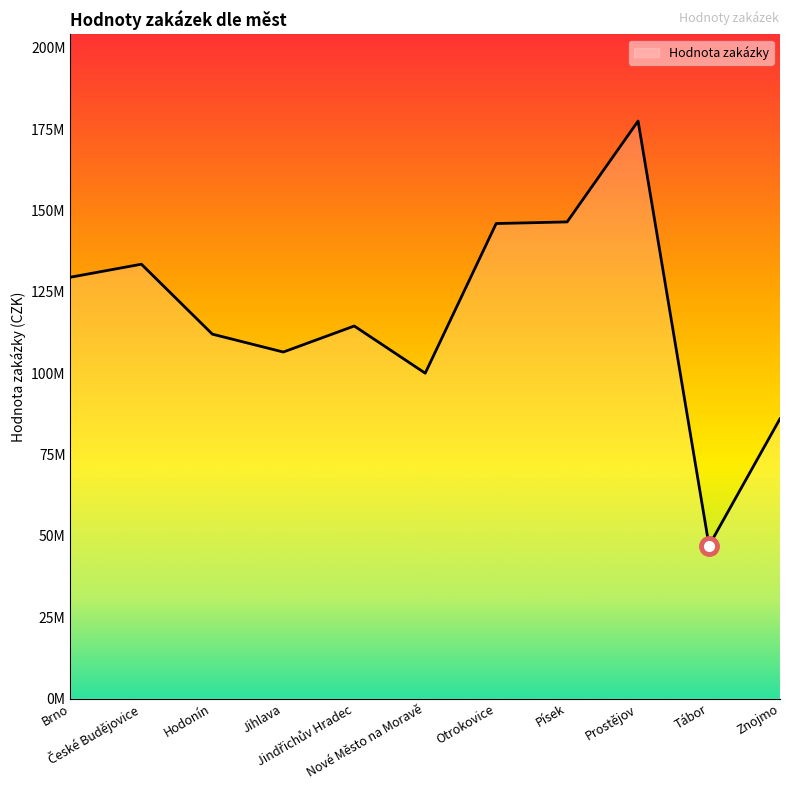

At which category does the data reach its first local valley?

Jihlava